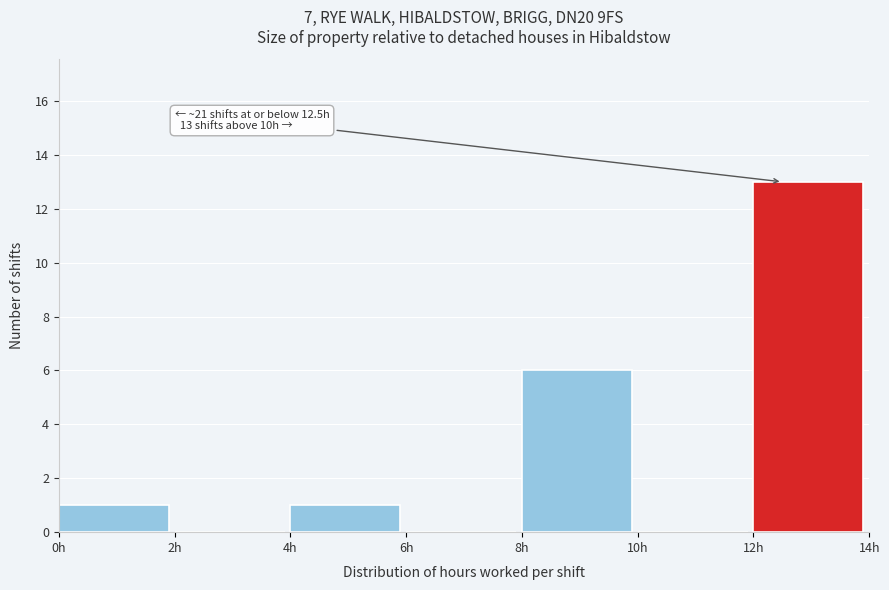

Over which range of the x-axis is the bar tallest?

12 to 14